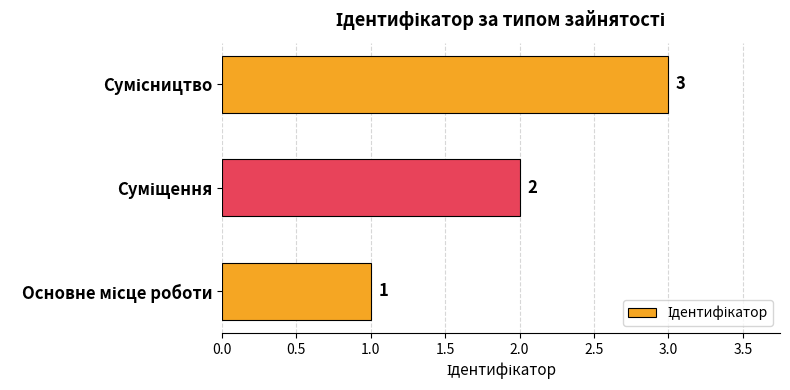

What is the greatest value displayed?

3